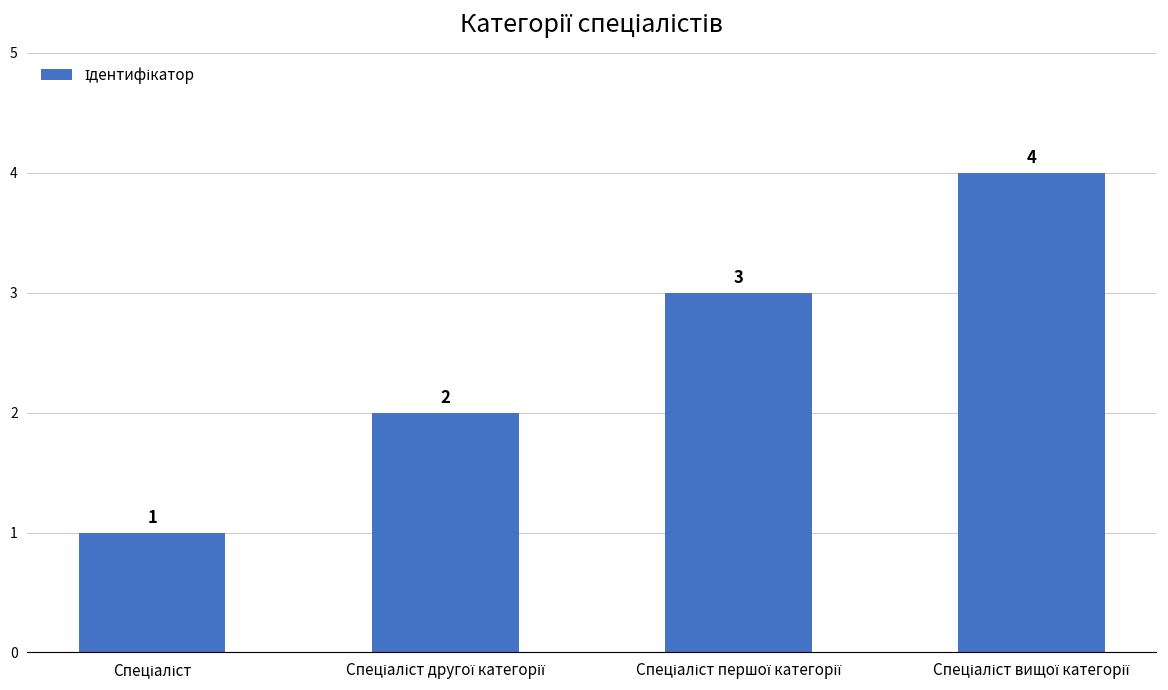

What is the greatest value displayed?

4